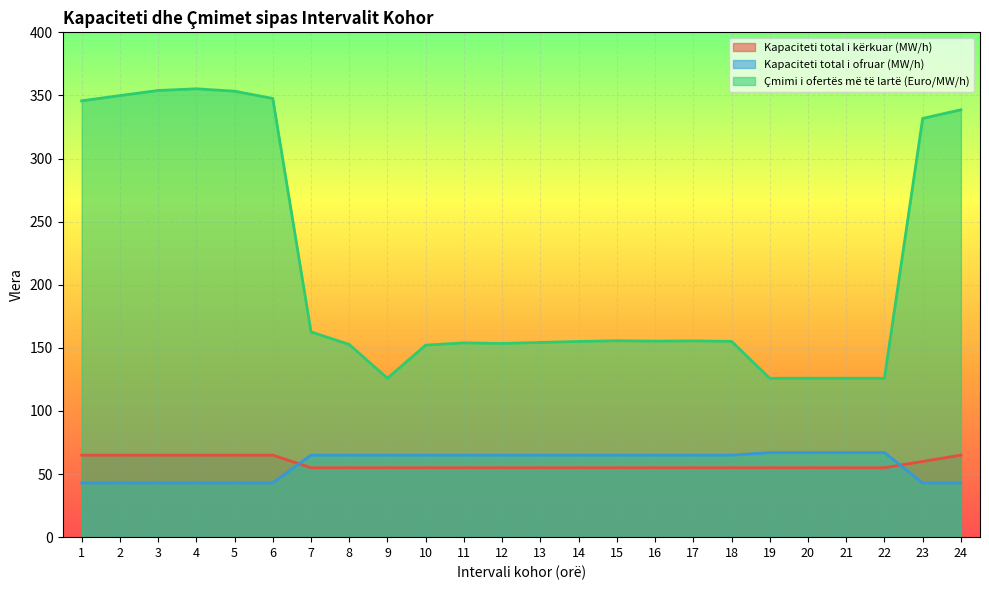

True or false: Çmimi i ofertës më të lartë (Euro/MW/h) and Kapaciteti total i kërkuar (MW/h) intersect in this chart.

False